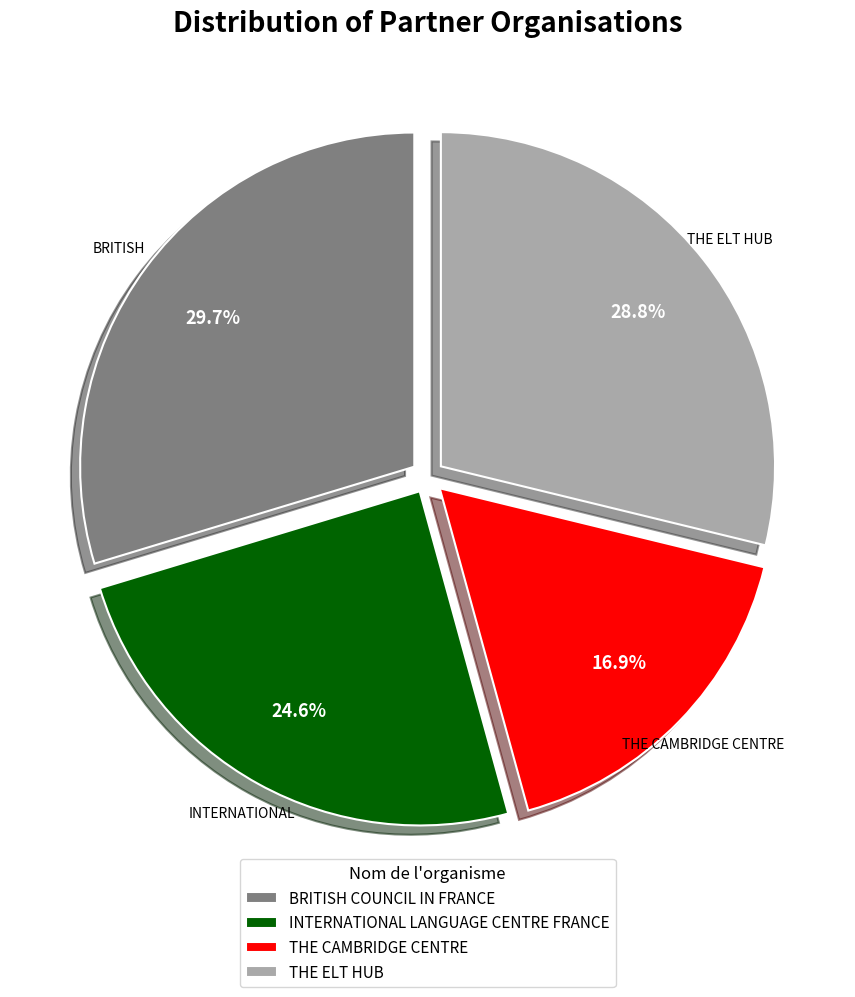

Which slice is the smallest?

THE CAMBRIDGE CENTRE